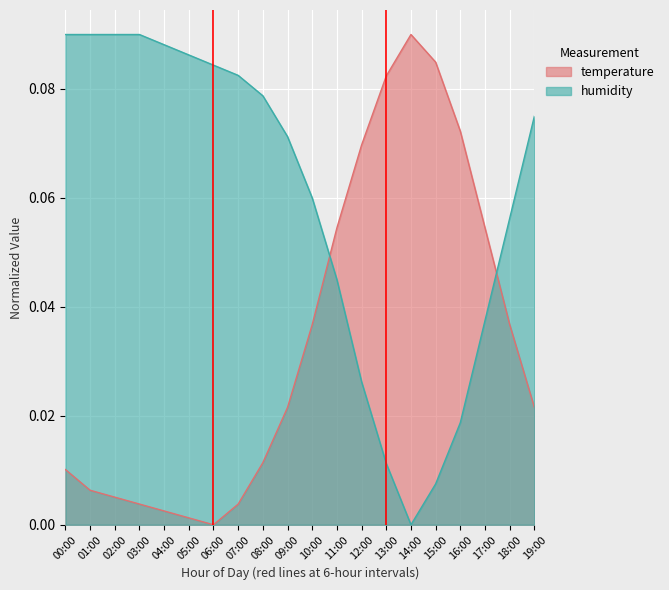

At which category is the sum across all series the highest?

00:00